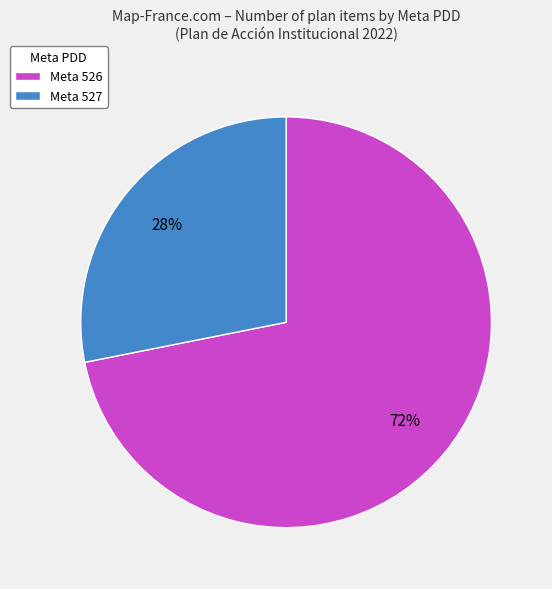

Approximately how many times larger is the value at Meta 526 compared to Meta 527?

2.6